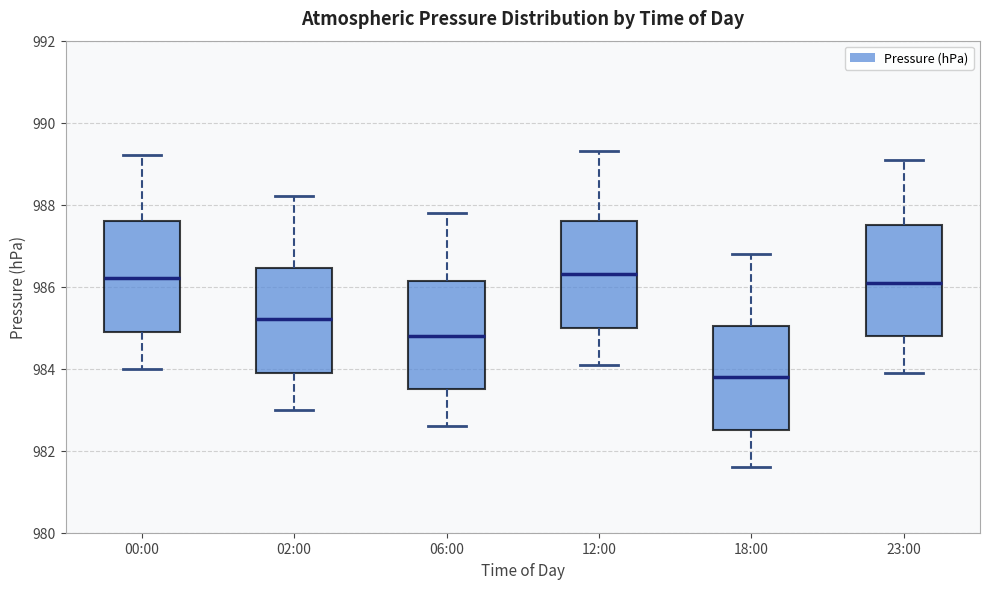

Reading left to right, transcribe this box plot: for each box, give where its median line is, the range the box spans, and where its two whiskers end, as read against the y-axis. The values are not printed on the chart, so give them approximately, as read against the axis.

00:00: median 986.2, box 985.0 to 987.6, whiskers 984.0 to 989.2
02:00: median 985.2, box 984.0 to 986.4, whiskers 983.0 to 988.2
06:00: median 984.8, box 983.6 to 986.2, whiskers 982.6 to 987.8
12:00: median 986.4, box 985.0 to 987.6, whiskers 984.2 to 989.4
18:00: median 983.8, box 982.6 to 985.0, whiskers 981.6 to 986.8
23:00: median 986.2, box 984.8 to 987.6, whiskers 984.0 to 989.2